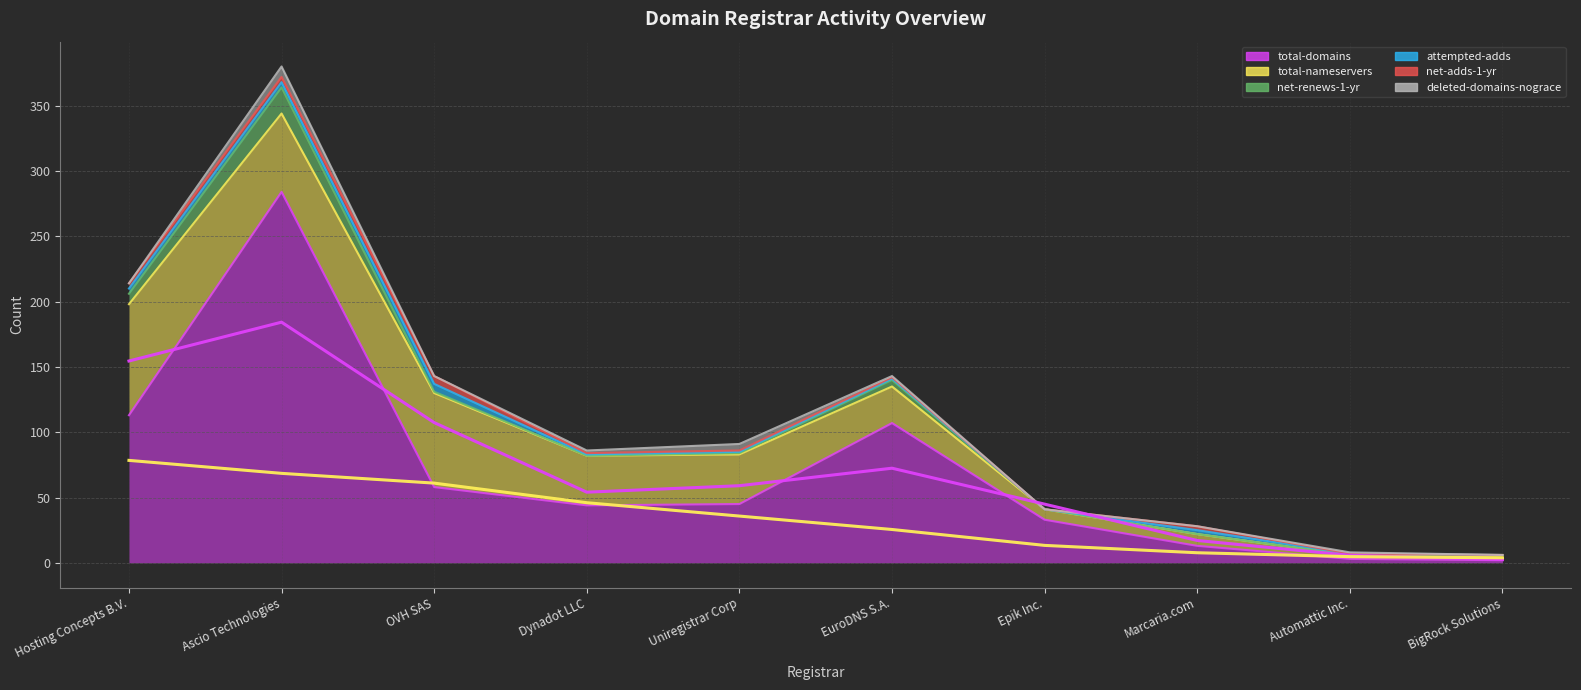

Which series has the largest total across all categories?

total-domains